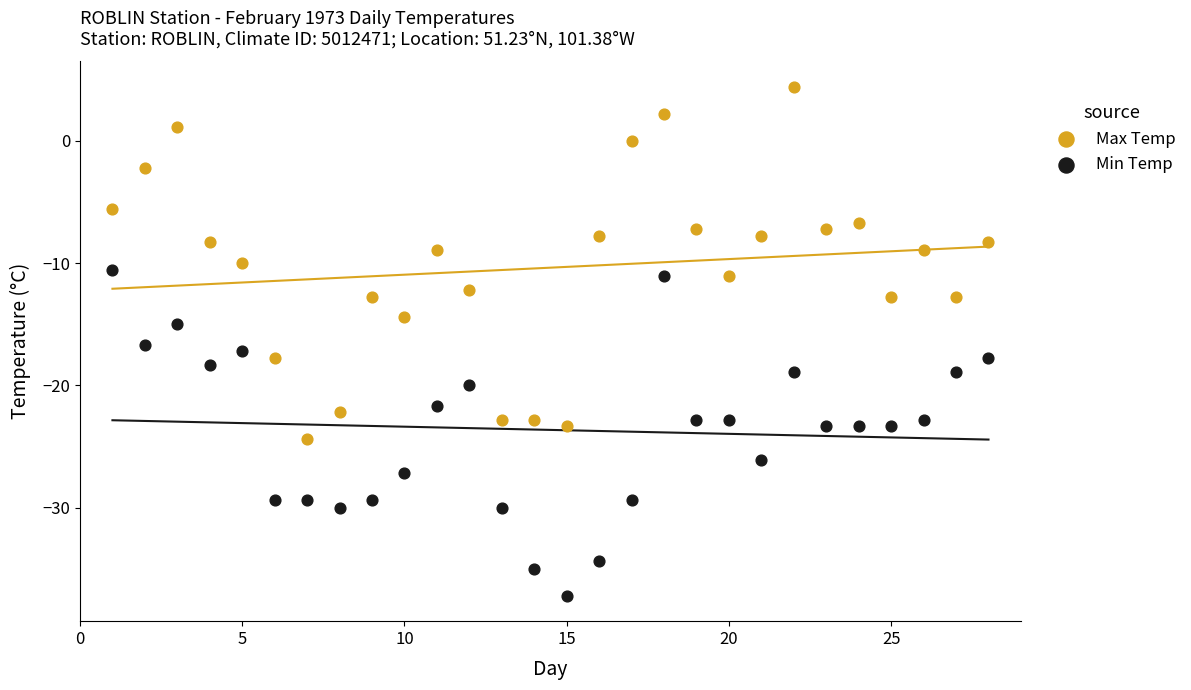

Across all data points, what is the range of Y values (max minus min)?

41.6